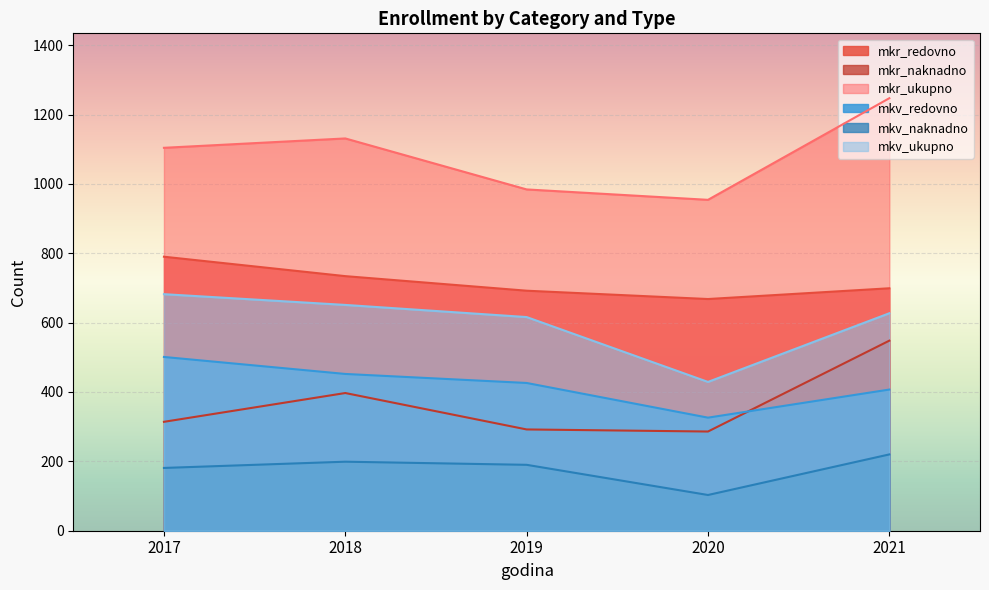

At which label does mkv_naknadno first exceed 190?

2018